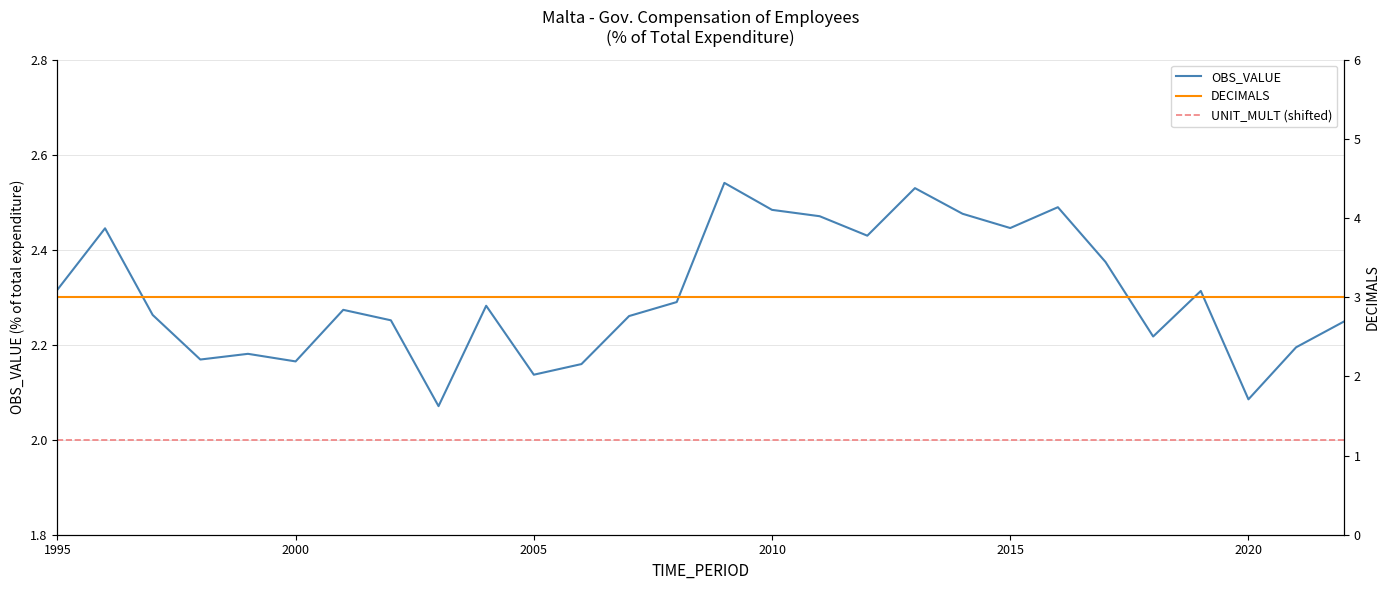

How many categories are shown in the chart?

28